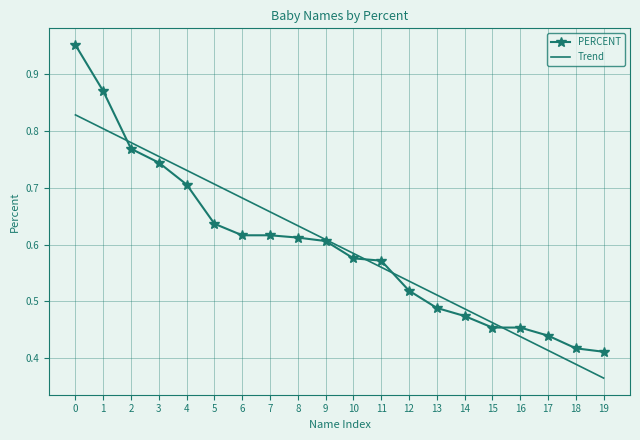

At which label does Trend reach its minimum?

19